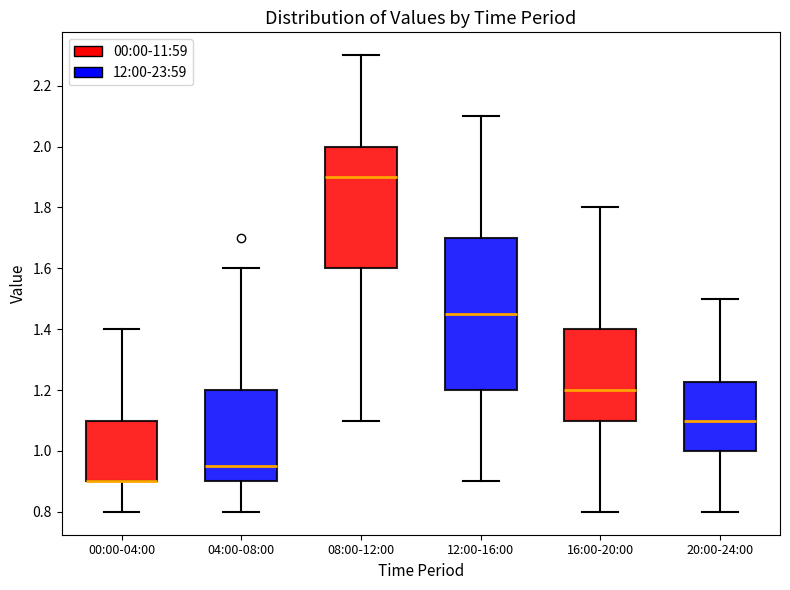

Where is the lower edge of the box for 00:00-04:00 on the y-axis? The values are not printed on the chart, so give them approximately, as read against the axis.

0.90